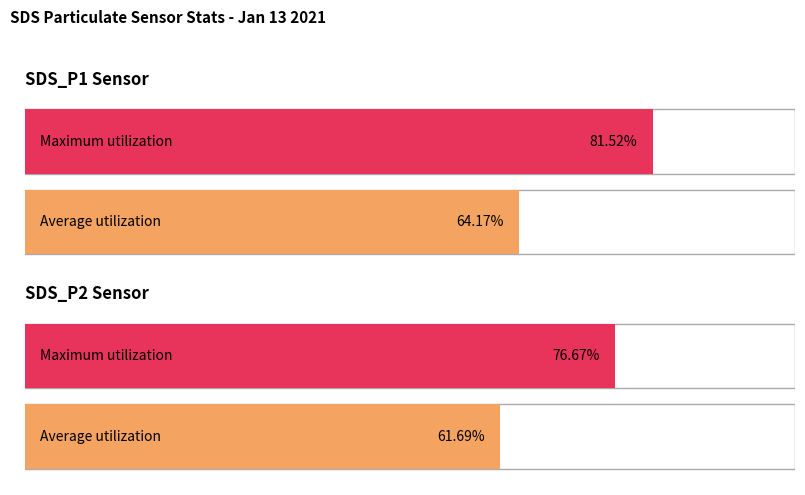

Is it true that SDS_P2 equals 3.2 at 00:16?

False